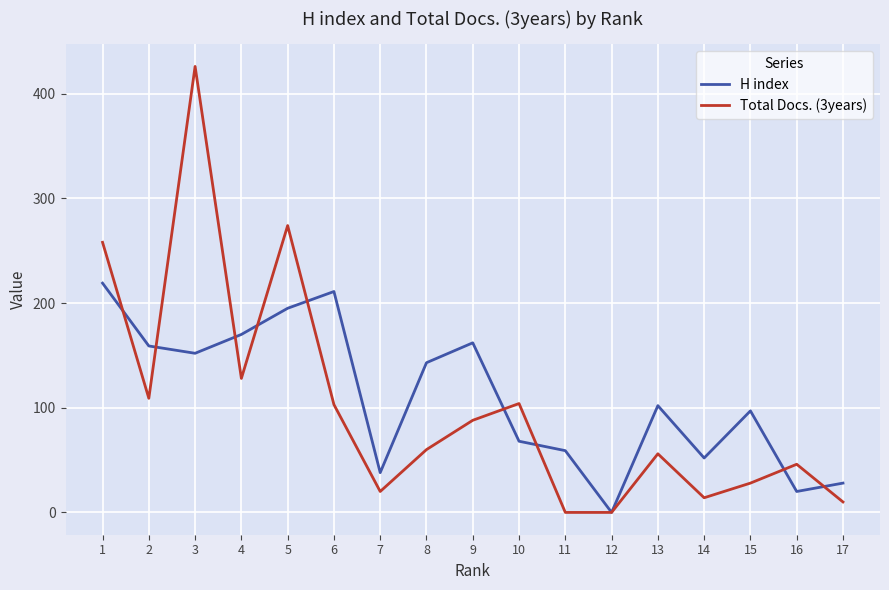

Is it true that Total Docs. (3years) equals -198 at 12?

False